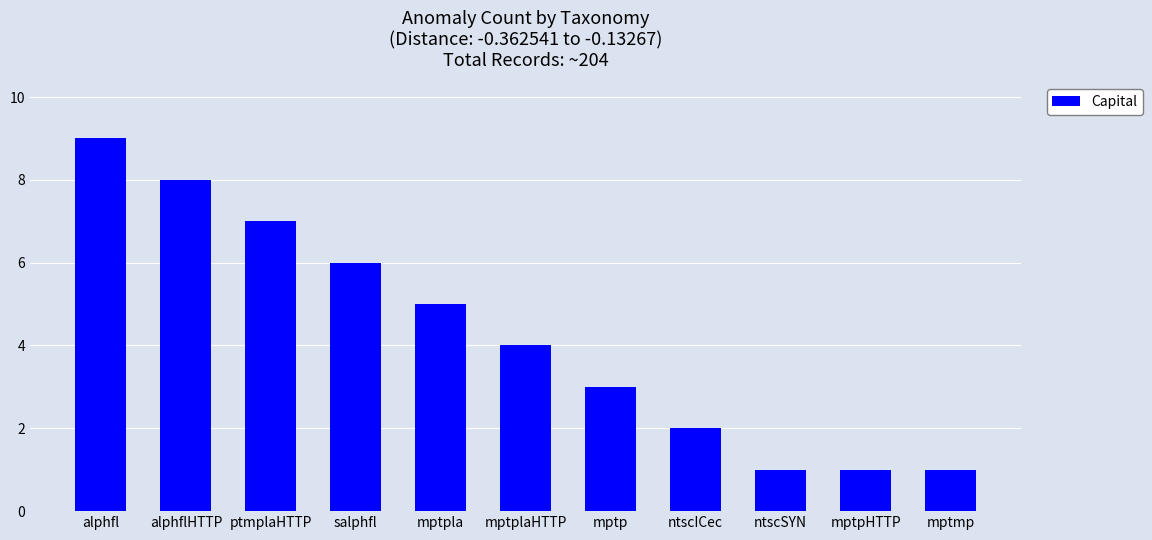

What is the smallest value displayed?

1